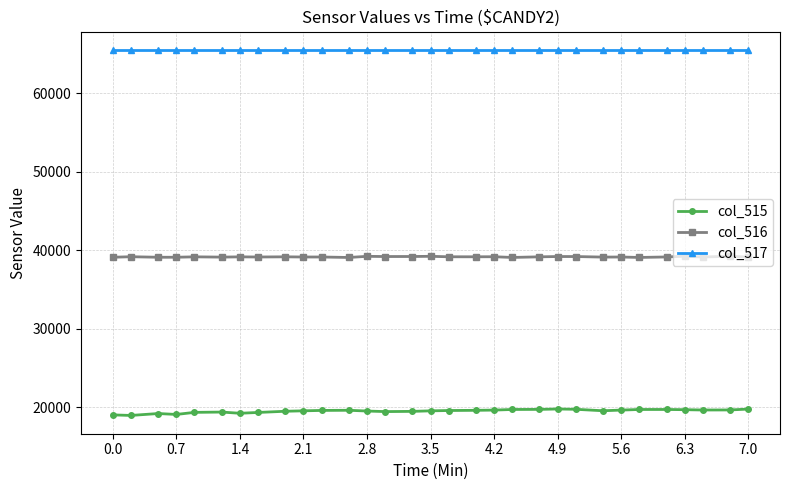

True or false: col_515 and col_517 cross at least once.

False